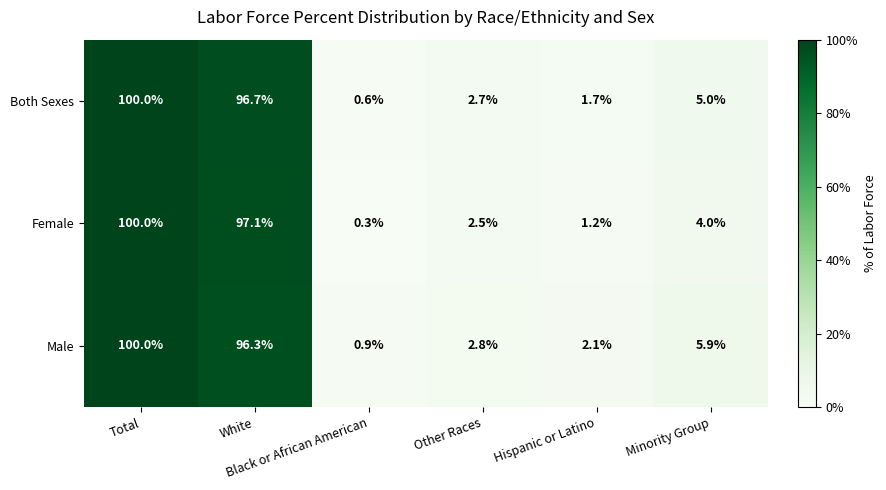

Which series changed the most between Other Races and Hispanic or Latino?

Female